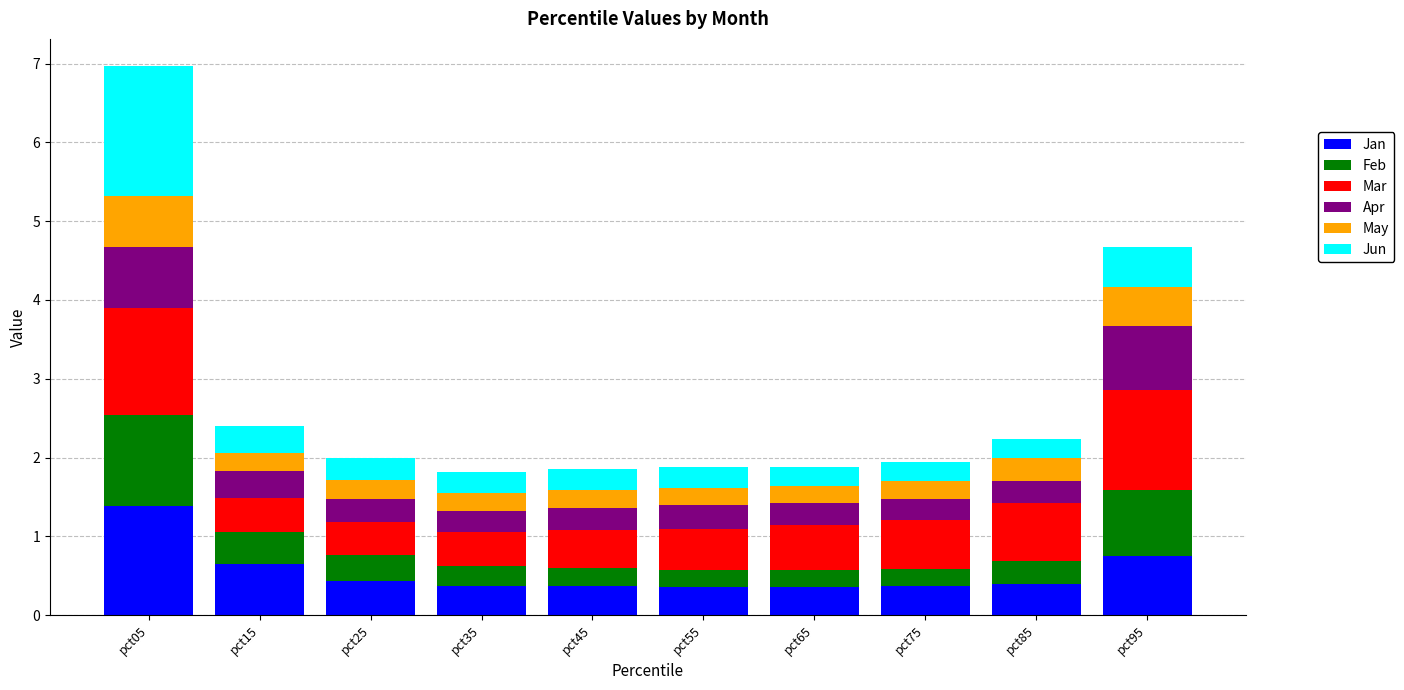

At which label does Jan reach its peak?

pct05